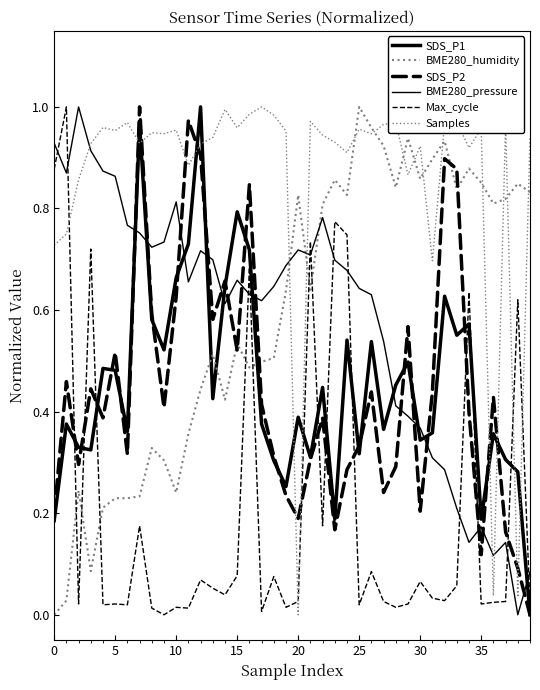

Is this an area chart (filled region under the line)?

No